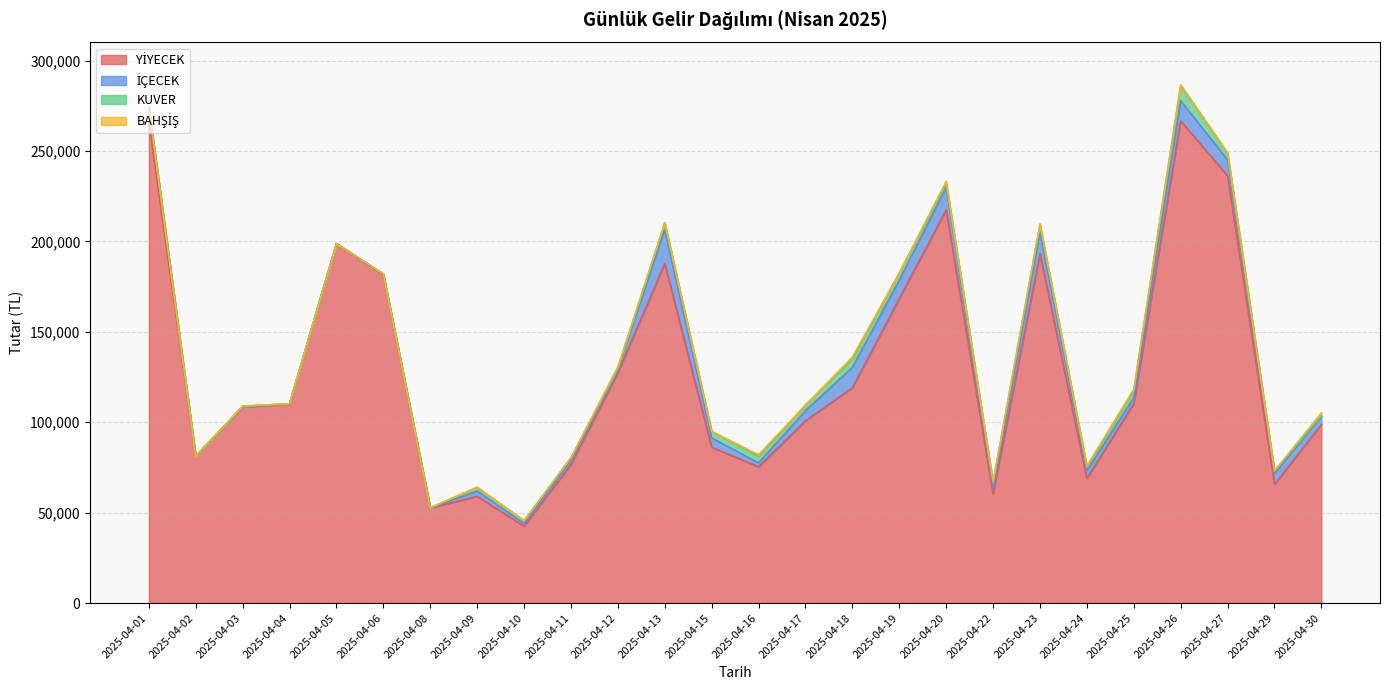

Reading left to right, transcribe all the data shown in this chart.

YİYECEK: 266080.0	81170.0	108510.0	109937.5	198792.5	181512.5	52680.0	59019.0	42510.0	76770.0	127395.0	187745.0	86210.0	75340.0	100805.0	118993.5	168347.5	217430.0	60455.0	193310.0	69002.5	110262.5	266610.0	236257.5	65651.0	98785.0
İÇECEK: 8055.0	0.0	270.0	250.0	0.0	500.0	0.0	2950.0	1520.0	2410.0	1570.0	18930.0	5115.0	2195.0	5595.0	11335.0	10180.0	12500.0	3350.0	11652.5	4160.0	3305.0	11181.5	8895.0	6055.0	4465.0
KUVER: 0.0	0.0	0.0	0.0	0.0	0.0	0.0	2080.0	1520.0	1200.0	480.0	3600.0	3680.0	3440.0	3040.0	4560.0	3840.0	2160.0	2880.0	4080.0	2080.0	3680.0	8296.0	3520.0	1360.0	400.0
BAHŞİŞ: 0.0	0.0	200.0	0.0	0.0	0.0	0.0	0.0	0.0	0.0	1200.0	0.0	0.0	1000.0	0.0	1080.0	200.0	1100.0	345.0	700.0	600.0	1000.0	550.0	400.0	0.0	1503.0